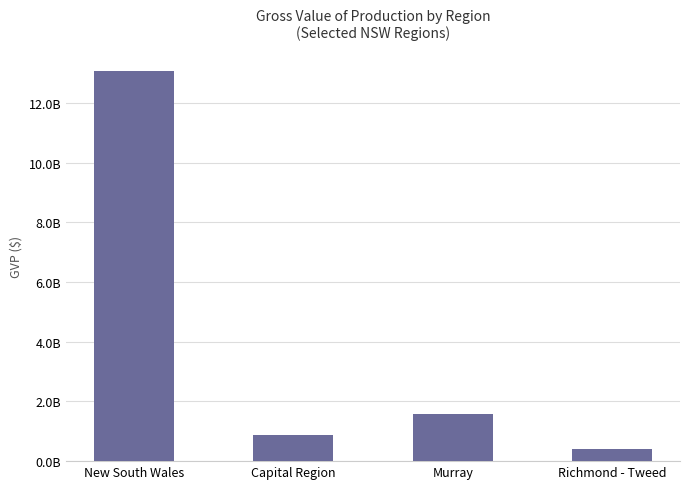

Rank the categories by value from lowest to highest.

Richmond - Tweed, Capital Region, Murray, New South Wales